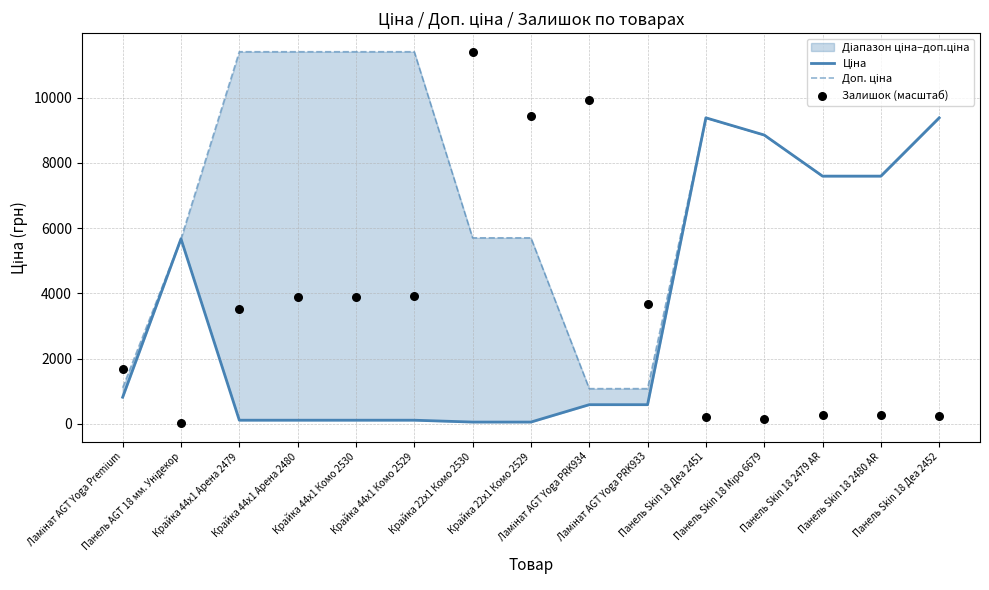

What is the total value across all series at Ламінат AGT Yoga PRK933?

5344.4